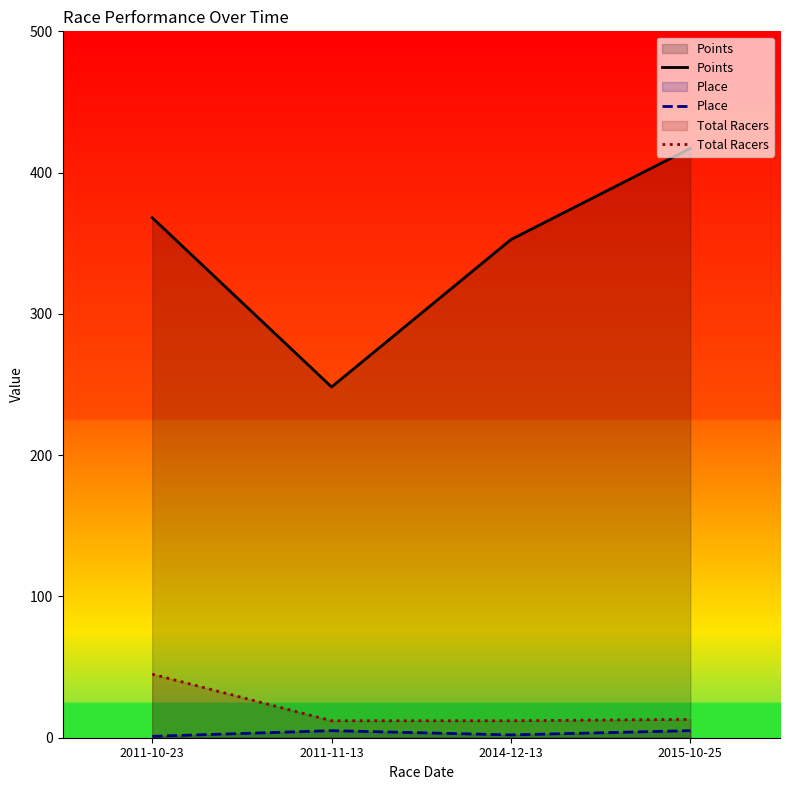

How many lines are shown in the chart?

3